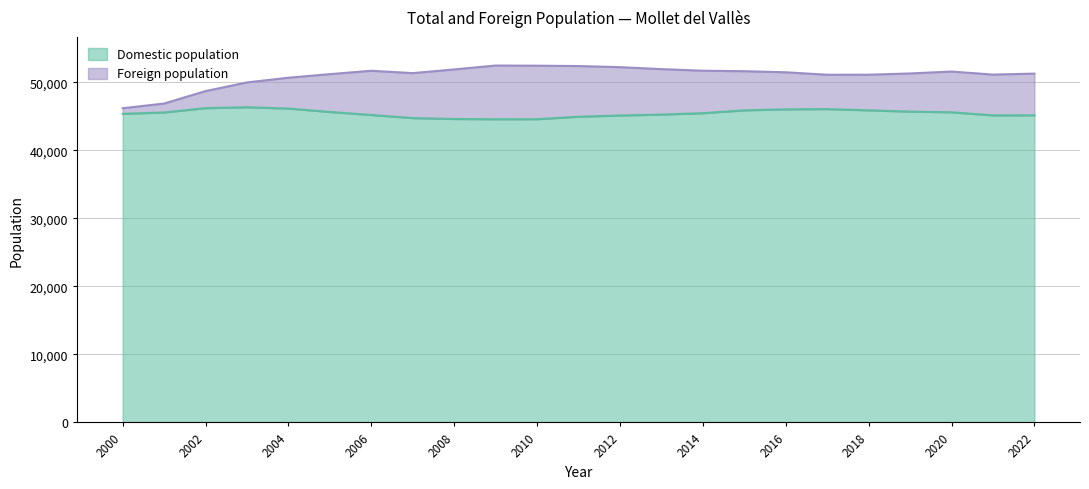

Approximately how many times larger is the value at 2000 compared to 2002?

0.9